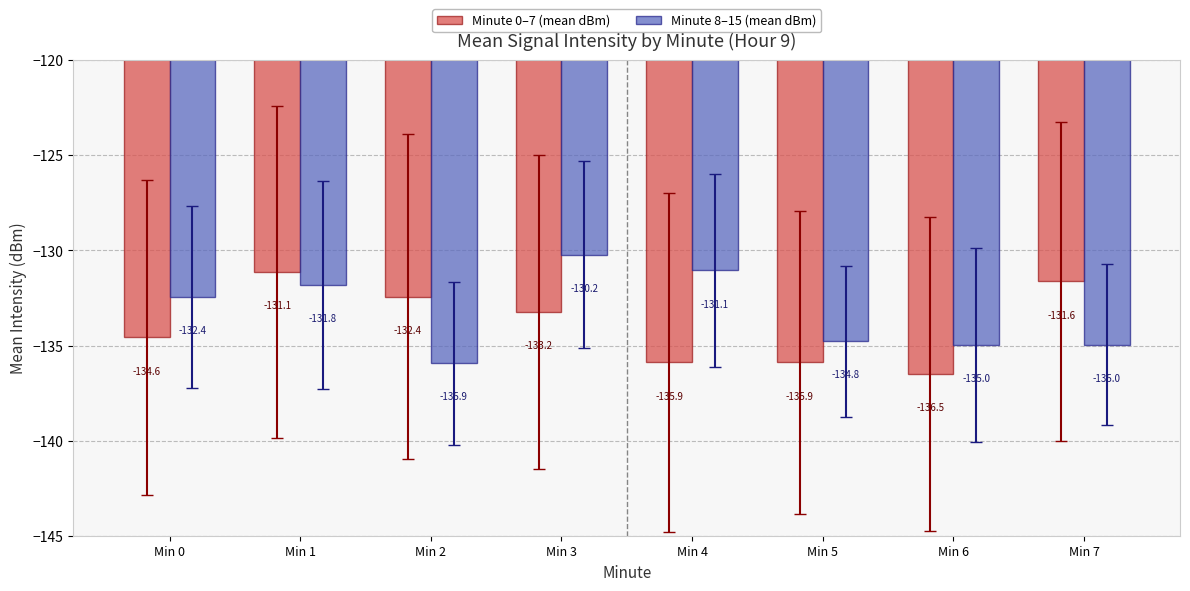

At Min 7, list the series in order from smallest to largest.

Minute 8–15 (mean dBm), Minute 0–7 (mean dBm)